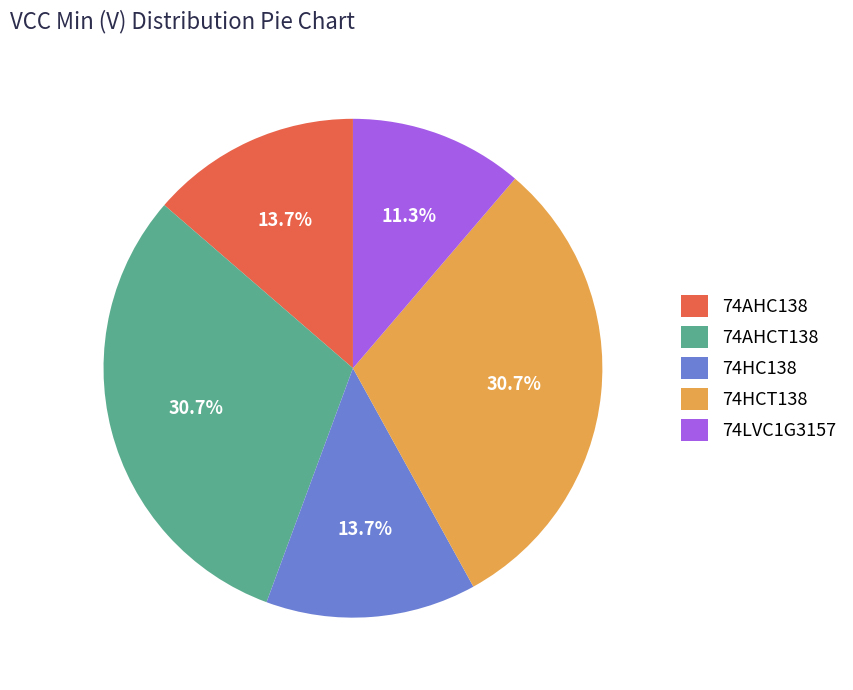

Which has a higher value, 74HCT138 or 74LVC1G3157?

74HCT138